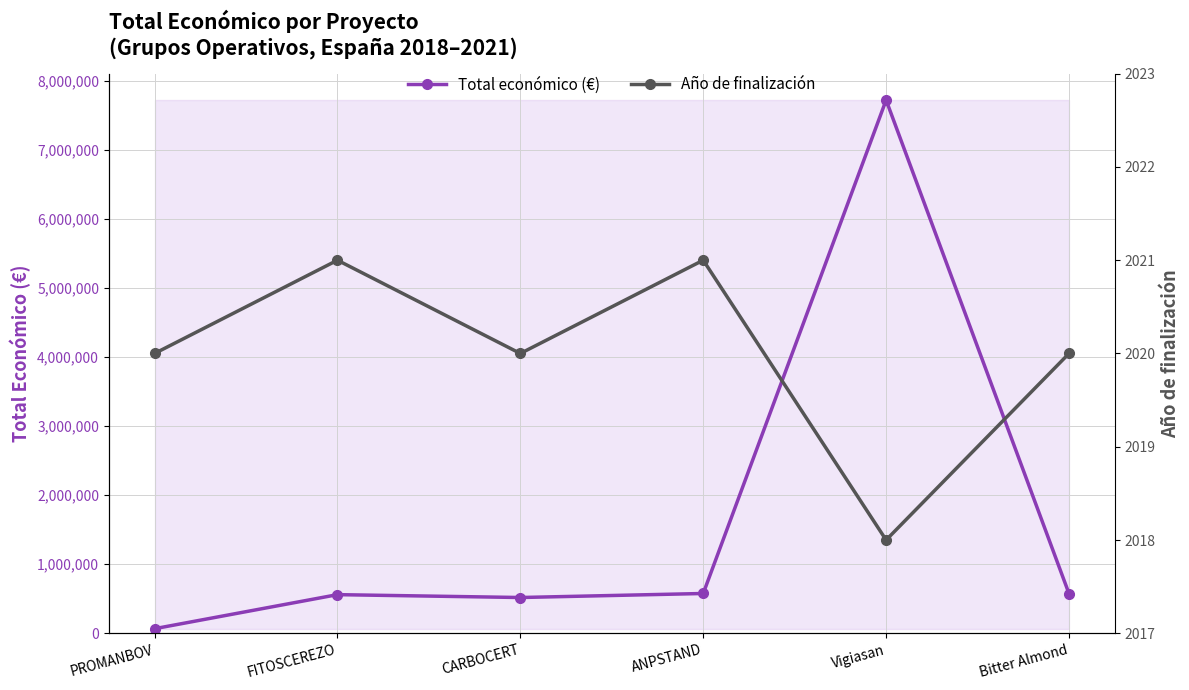

How many series are shown in this chart?

2